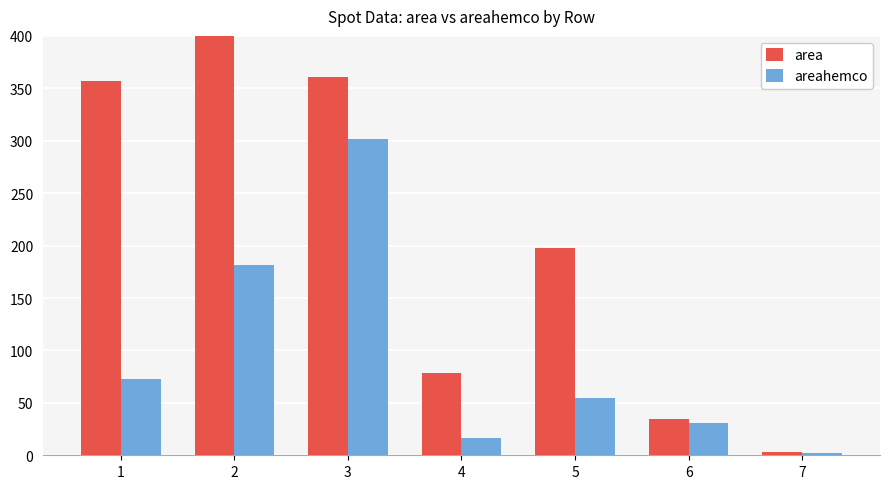

At how many categories does at least one series exceed 635?

1